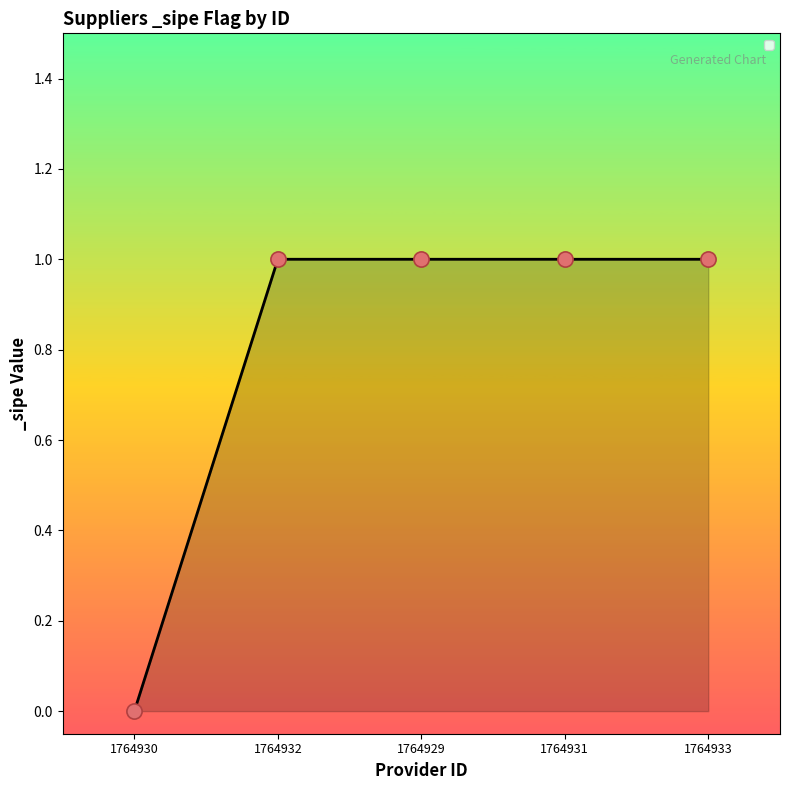

What is the change in value from 1764930 to 1764931?

+1